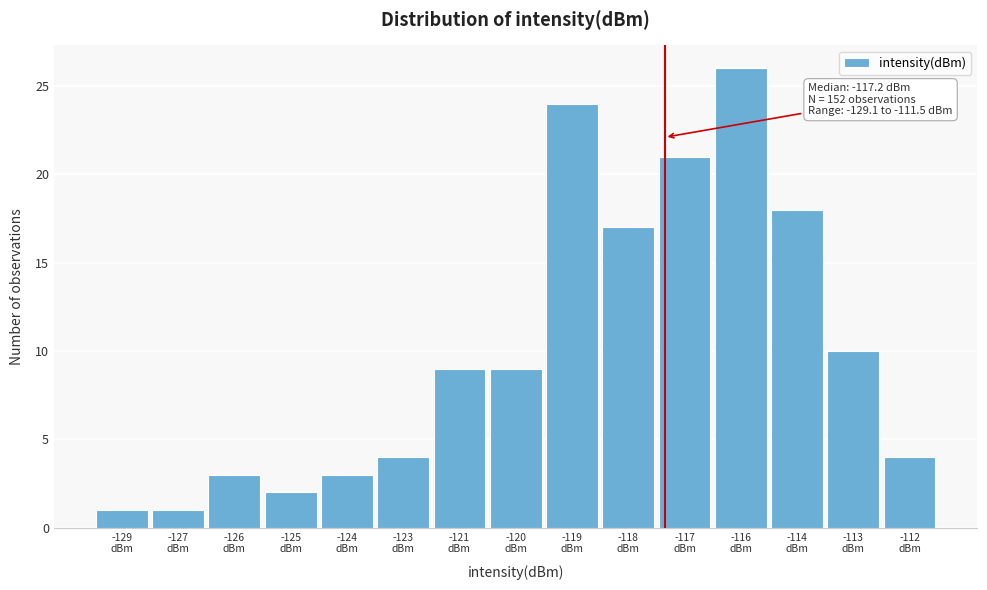

Reading right to left, transcribe all the data shown in this chart.

4	10	18	26	21	17	24	9	9	4	3	2	3	1	1